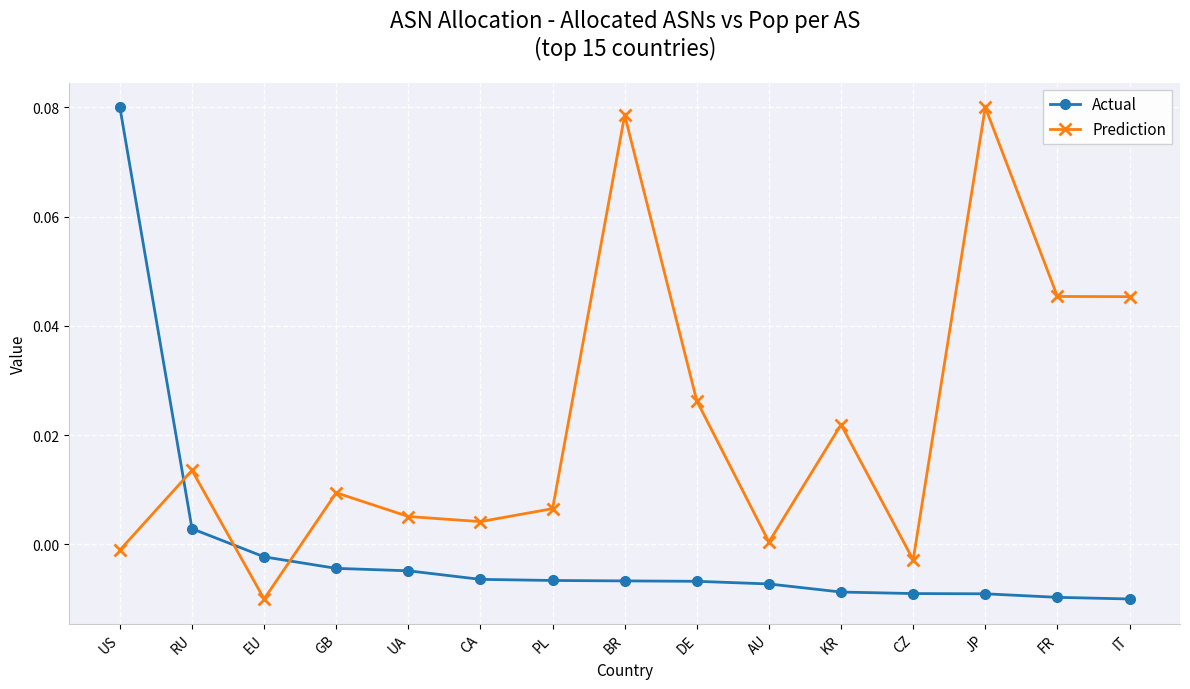

At PL, list the series in order from largest to smallest.

Prediction, Actual